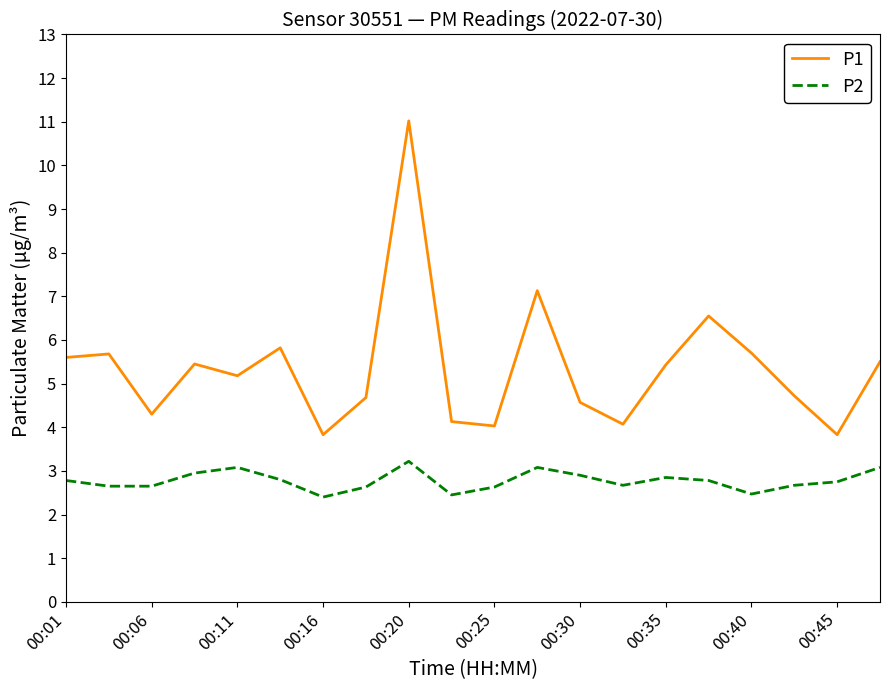

What is the difference between the maximum and minimum values in the P2 series?

0.8